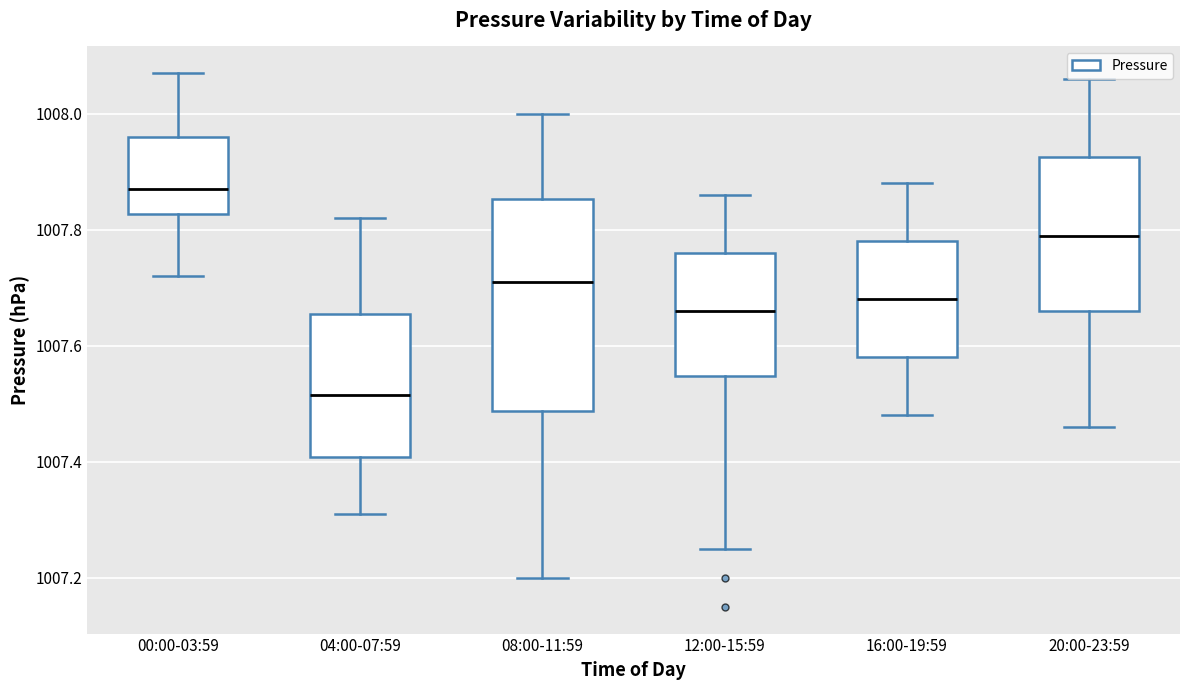

Which box has the highest median line?

00:00-03:59